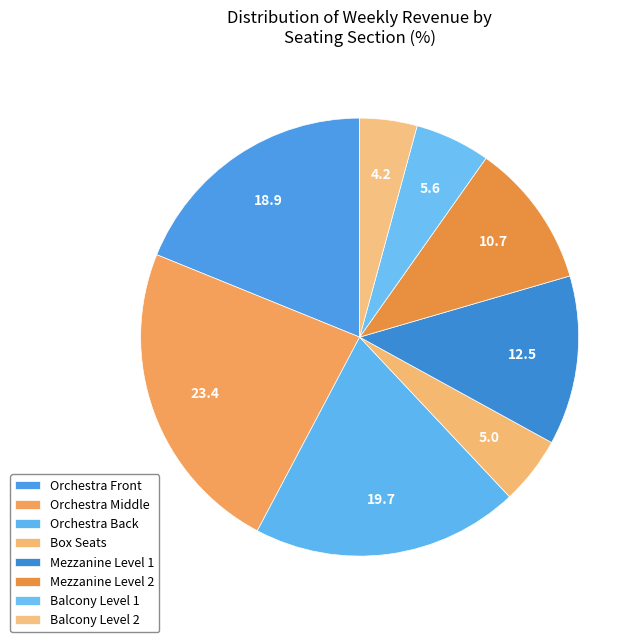

How many slices are in this pie chart?

8